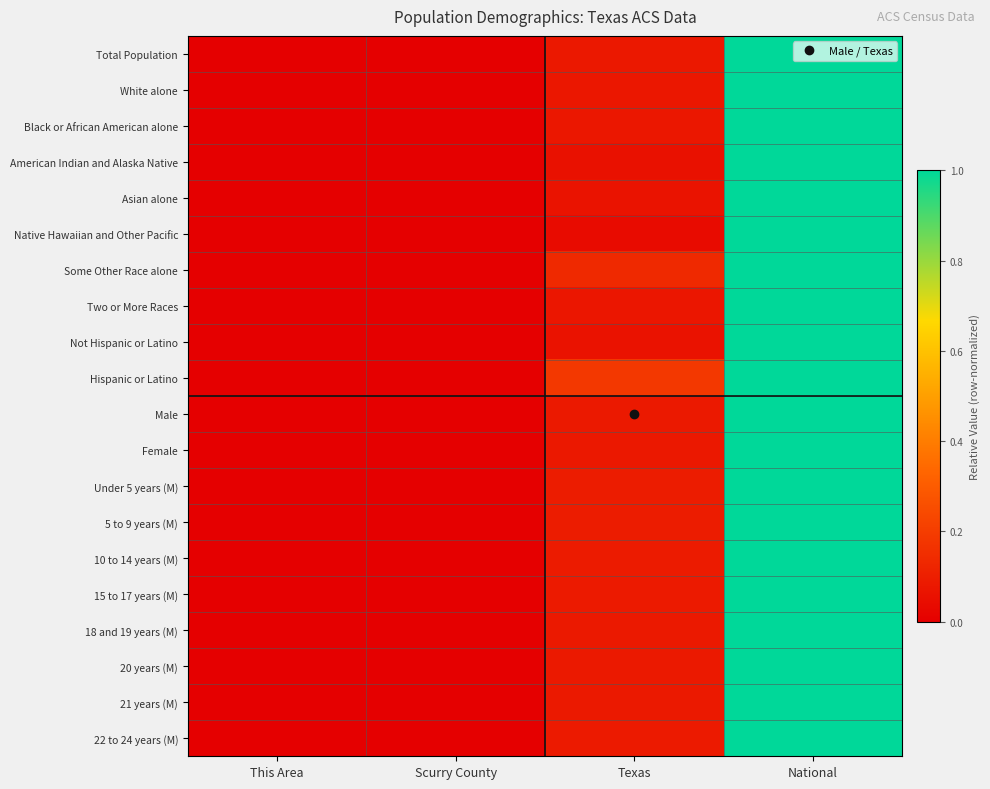

How many series are shown in this chart?

20